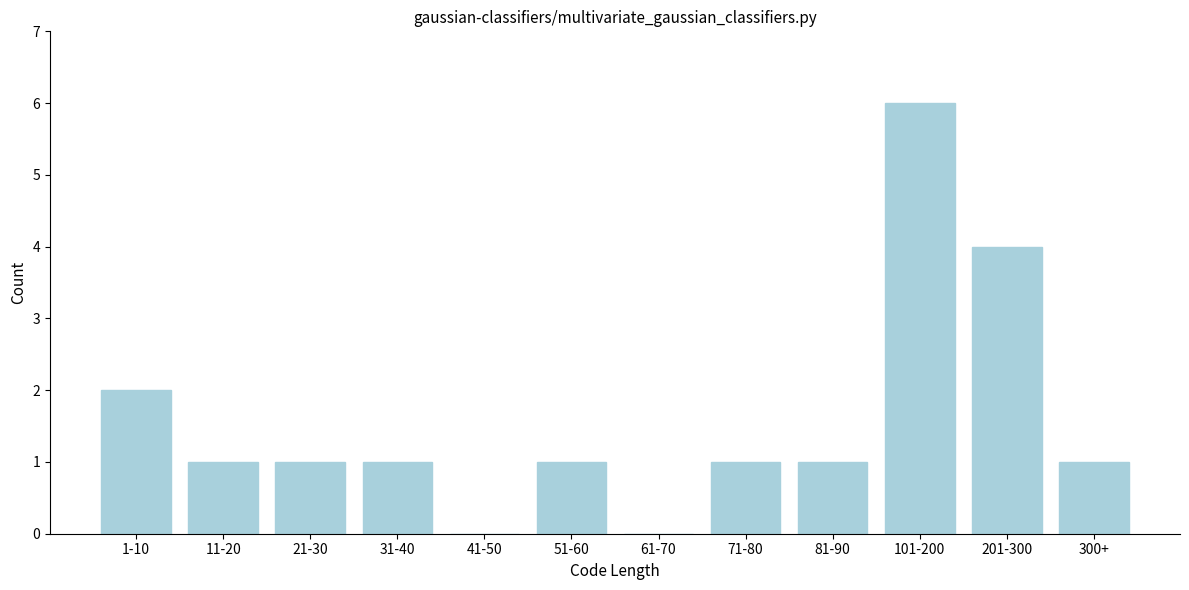

Reading left to right, list all the values displayed in this chart.

1-10=2	11-20=1	21-30=1	31-40=1	41-50=0	51-60=1	61-70=0	71-80=1	81-90=1	101-200=6	201-300=4	300+=1